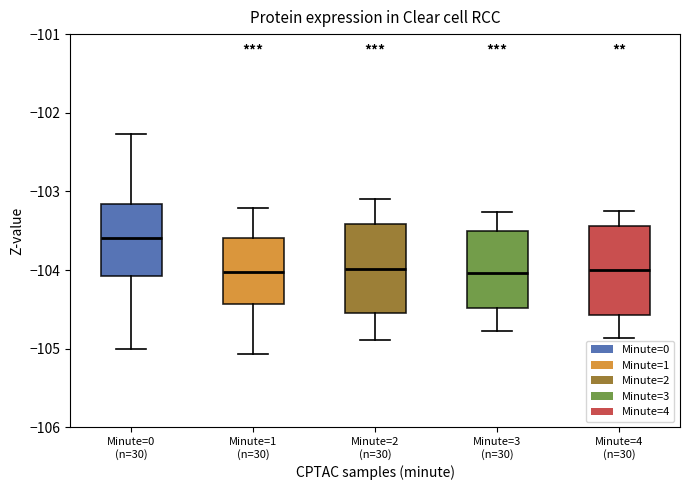

Which box's median line is the highest?

Minute=0 (n=30)